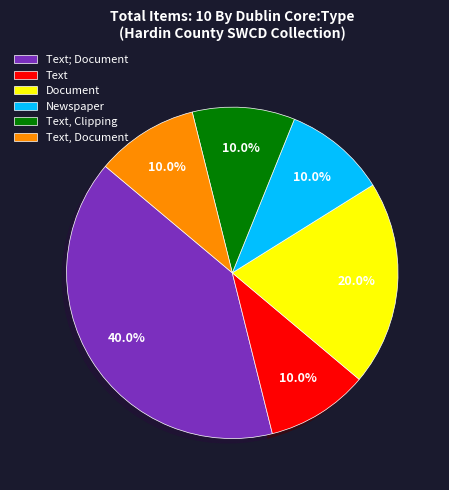

How much of the chart is everything except Text?

90.0%